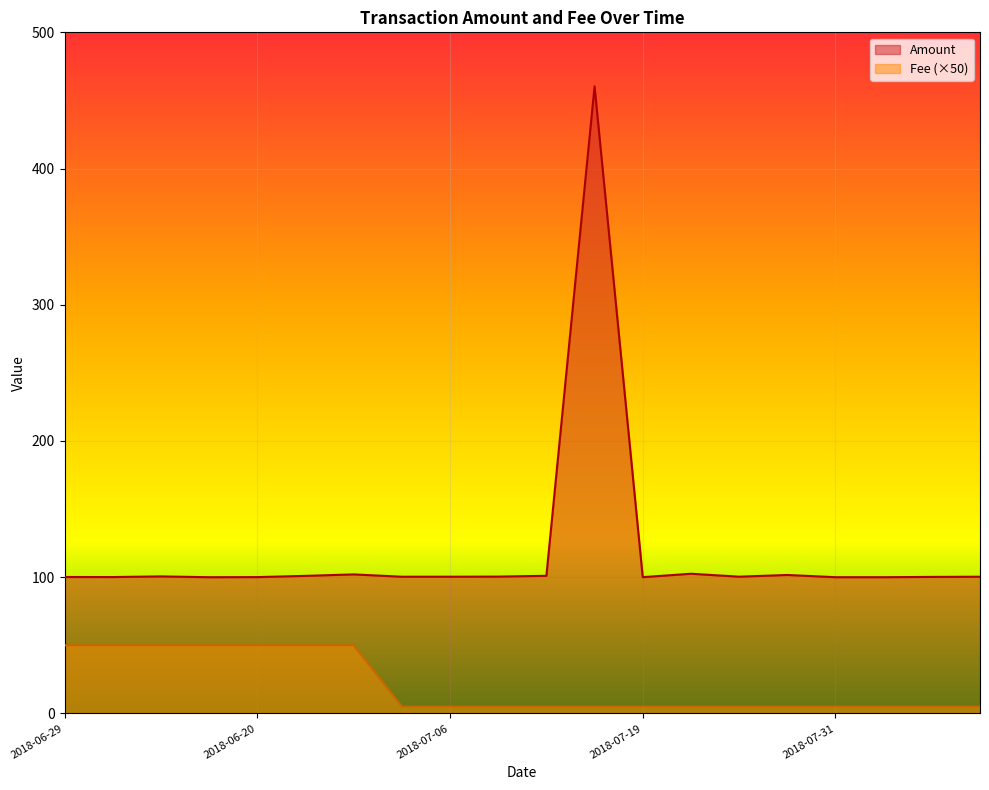

Between 2018-06-29 and 2018-06-24, which is larger?

2018-06-24